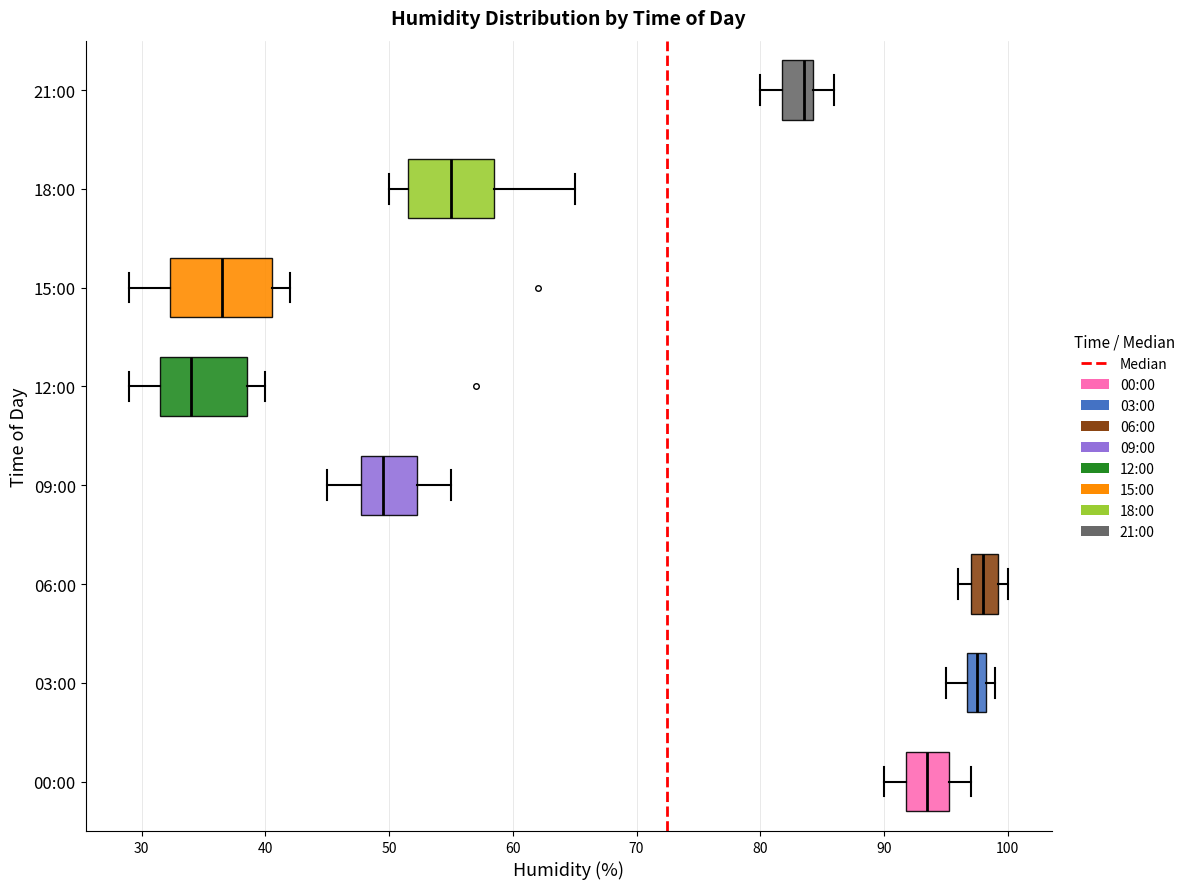

Reading bottom to top, read every box against the x-axis: the position of its median line, the range the box covers, and the ends of its whiskers. The values are not printed on the chart, so give them approximately, as read against the axis.

00:00: median 94, box 92 to 95, whiskers 90 to 97
03:00: median 98 (inside the box), box 97 to 98, whiskers 95 to 99
06:00: median 98, box 97 to 99, whiskers 96 to 100
09:00: median 50, box 48 to 52, whiskers 45 to 55
12:00: median 34, box 32 to 39, whiskers 29 to 40
15:00: median 37, box 32 to 41, whiskers 29 to 42
18:00: median 55, box 52 to 59, whiskers 50 to 65
21:00: median 84 (just left of the box's right edge), box 82 to 84, whiskers 80 to 86